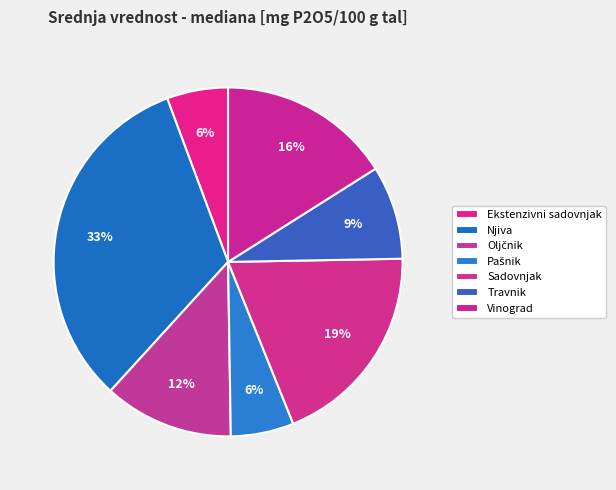

How many slices are in this pie chart?

7